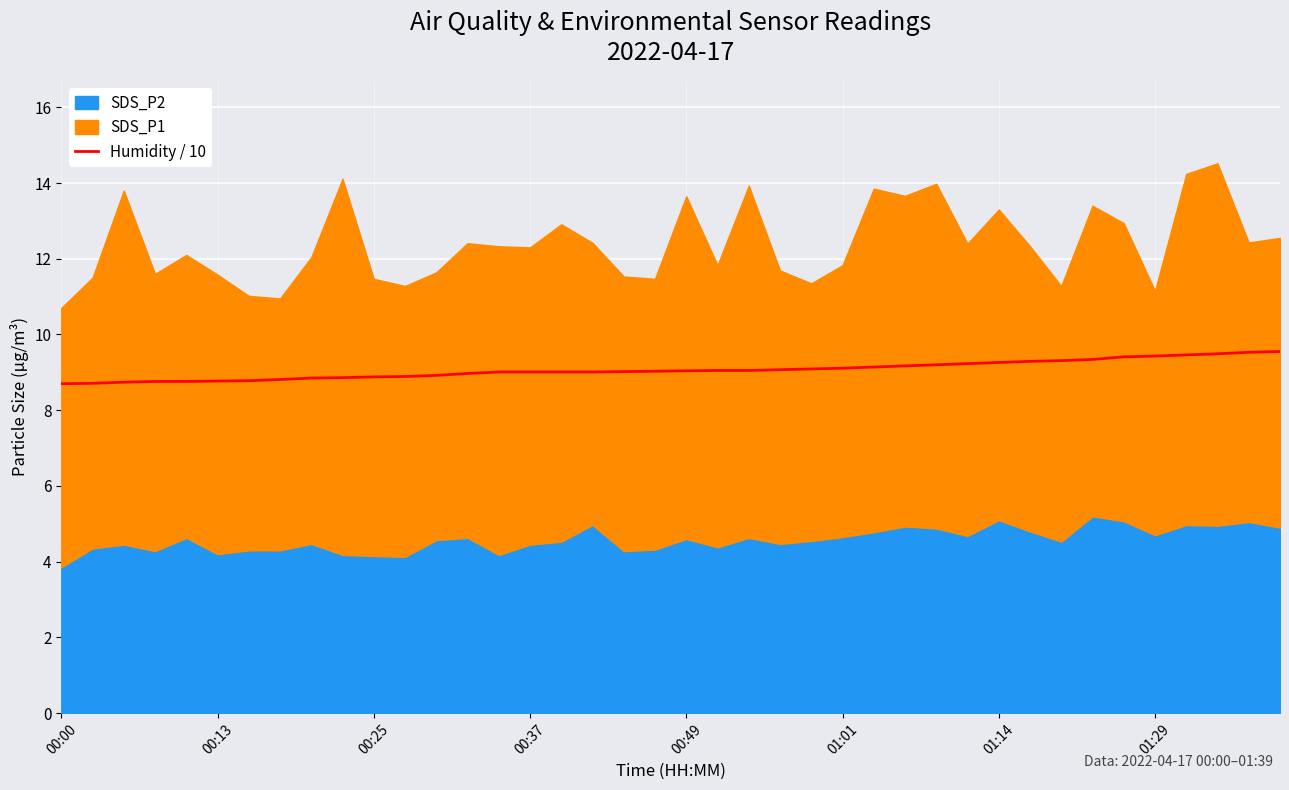

What position from the left is 38?

39